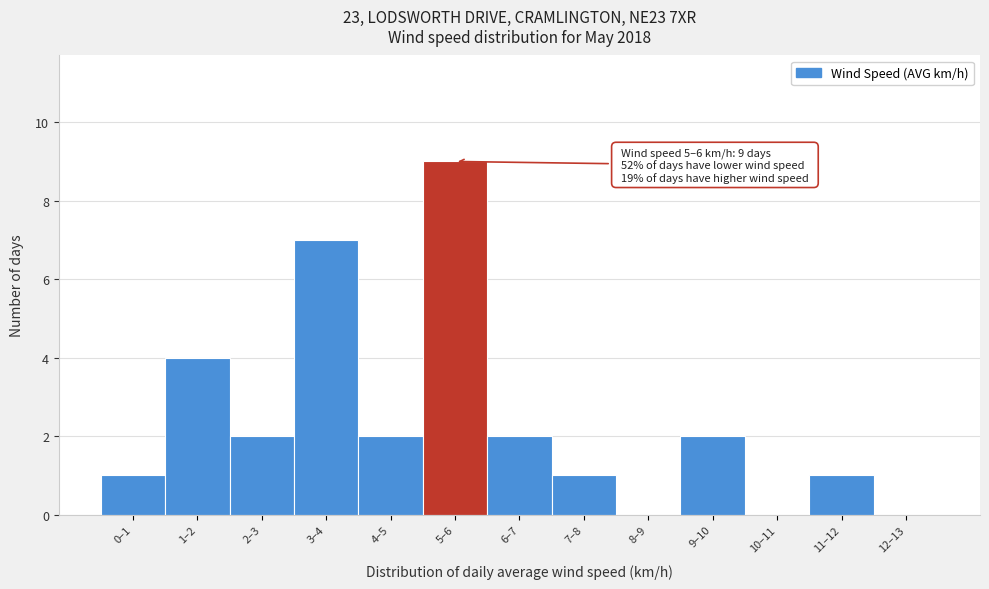

Reading right to left, what are all the values shown in this chart?

12–13=0	11–12=1	10–11=0	9–10=2	8–9=0	7–8=1	6–7=2	5–6=9	4–5=2	3–4=7	2–3=2	1–2=4	0–1=1